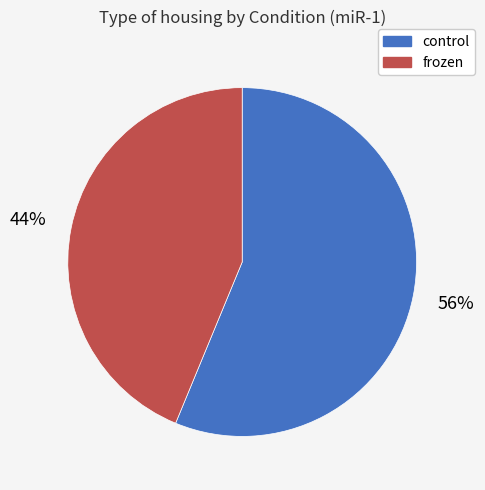

To the nearest percent, what is the average slice percentage?

50%